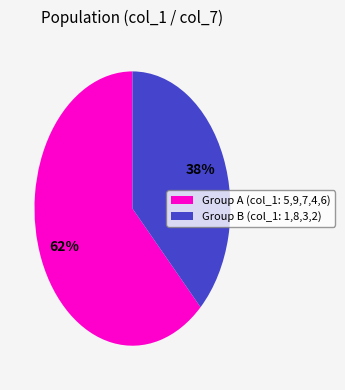

Is there any slice that represents more than half of the pie?

Yes